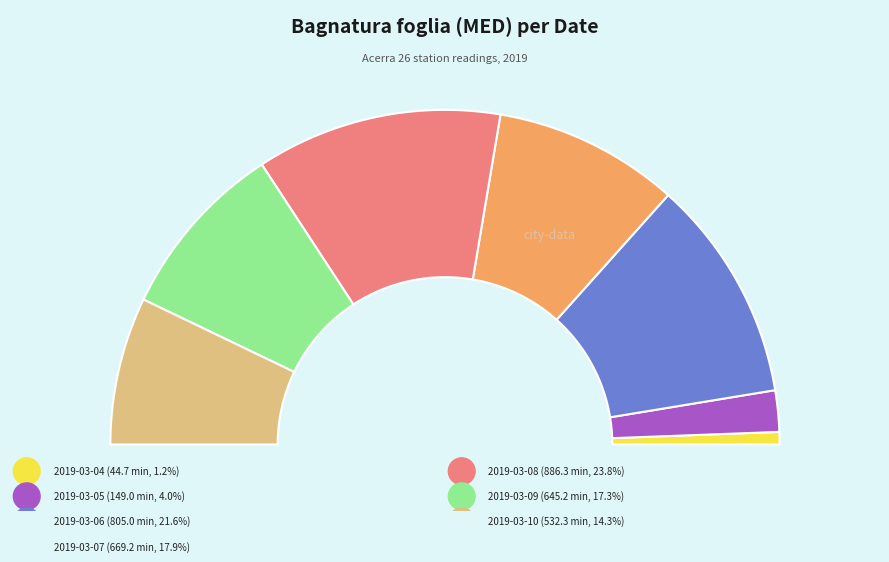

What percentage is the 2019-03-06 slice, to the nearest percent?

22%